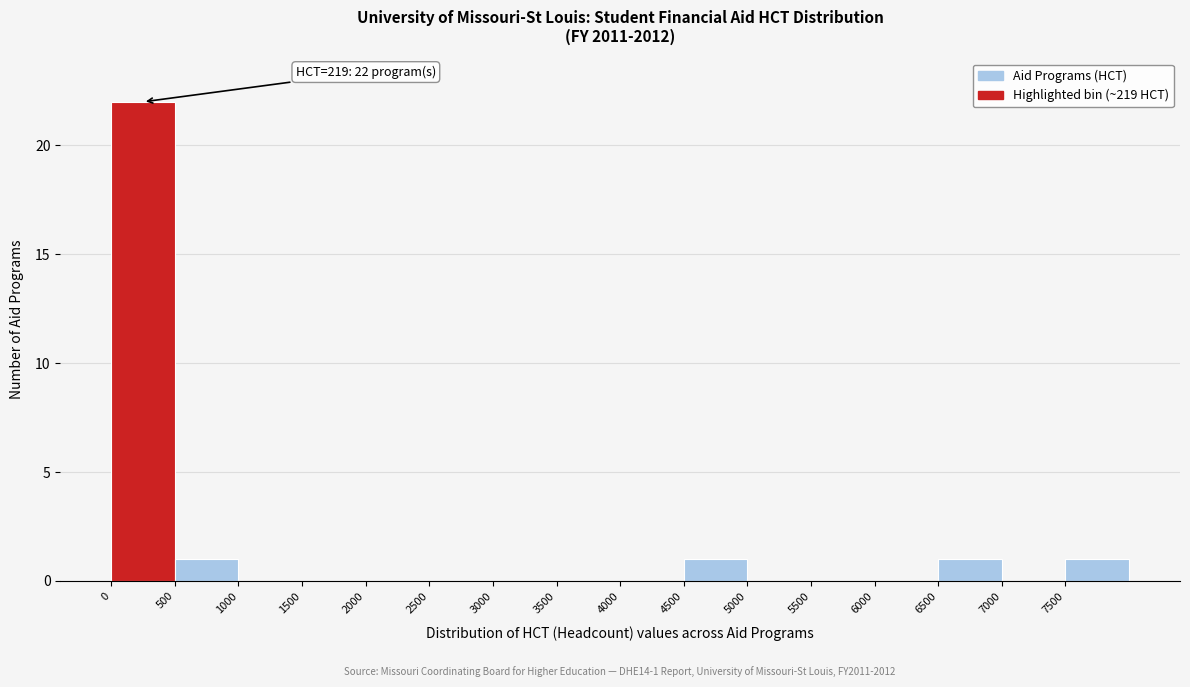

Over which range of the x-axis is the bar tallest?

0 to 500